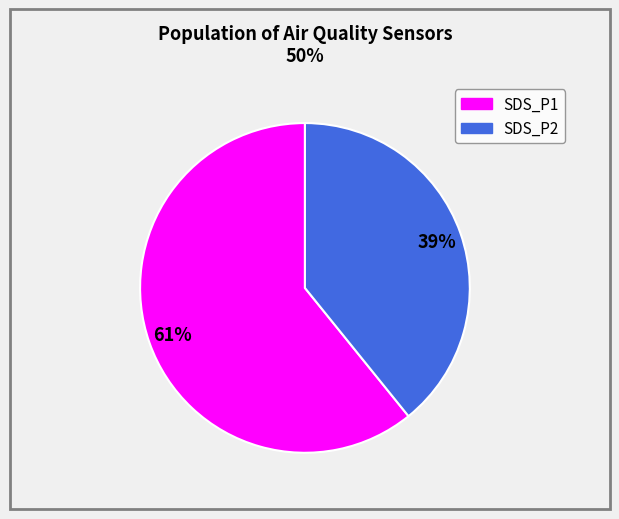

How many segments does this pie chart have?

2